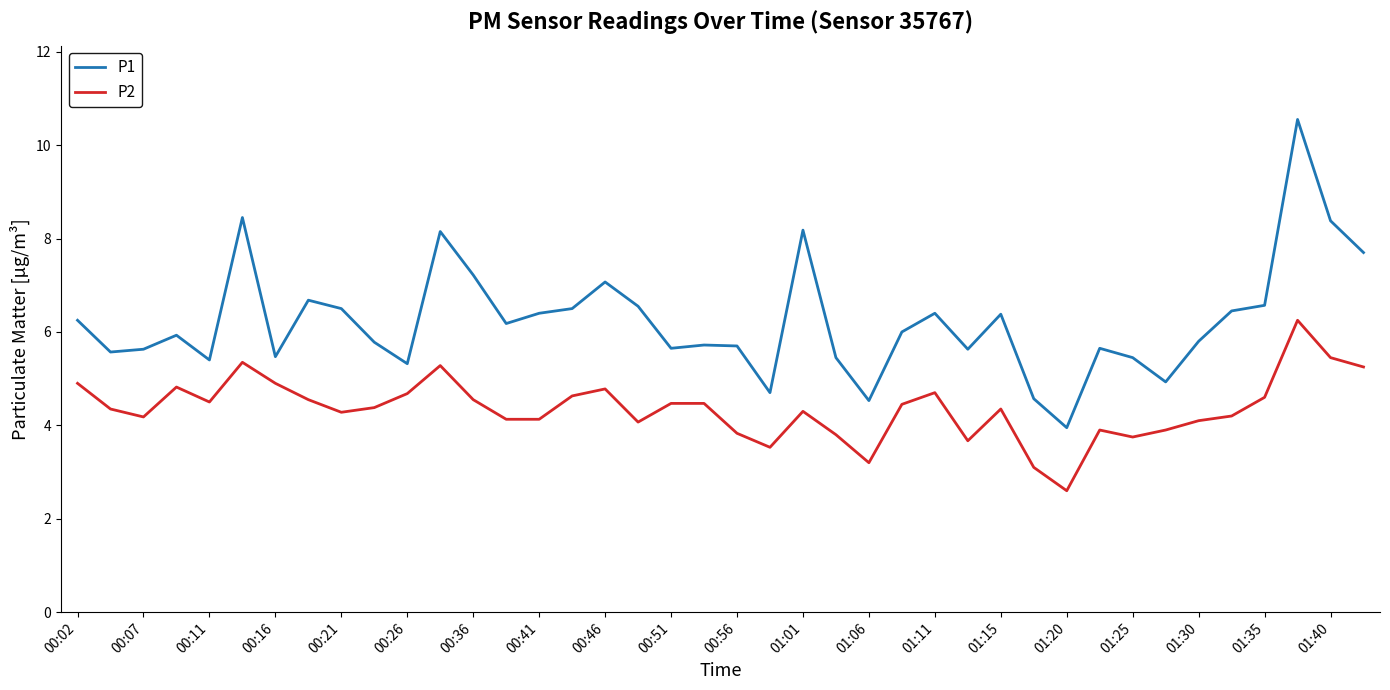

List the series in order of their peak value, highest first.

P1, P2